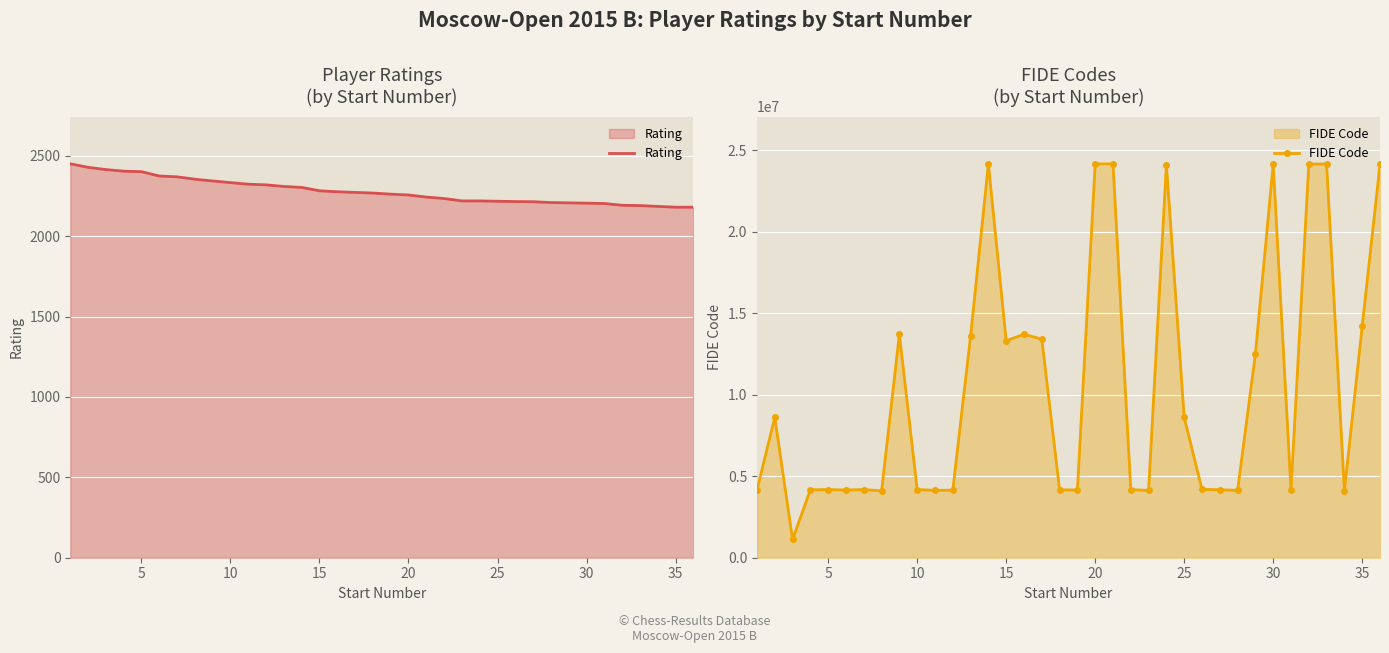

What is the highest value of the FIDE Code series?

24157570